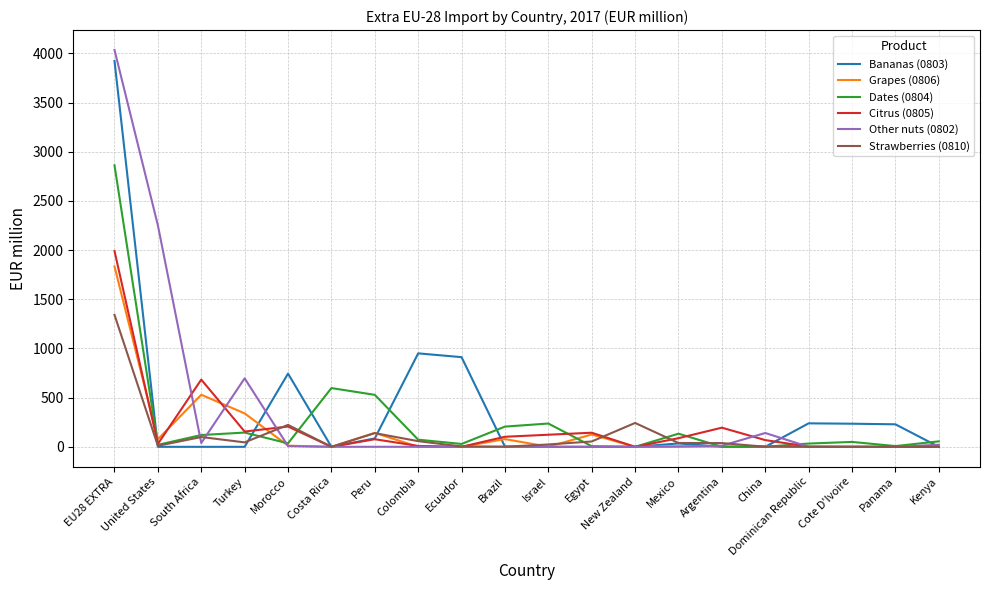

After their last crossing, which series has the higher values: Dates (0804) or Citrus (0805)?

Dates (0804)